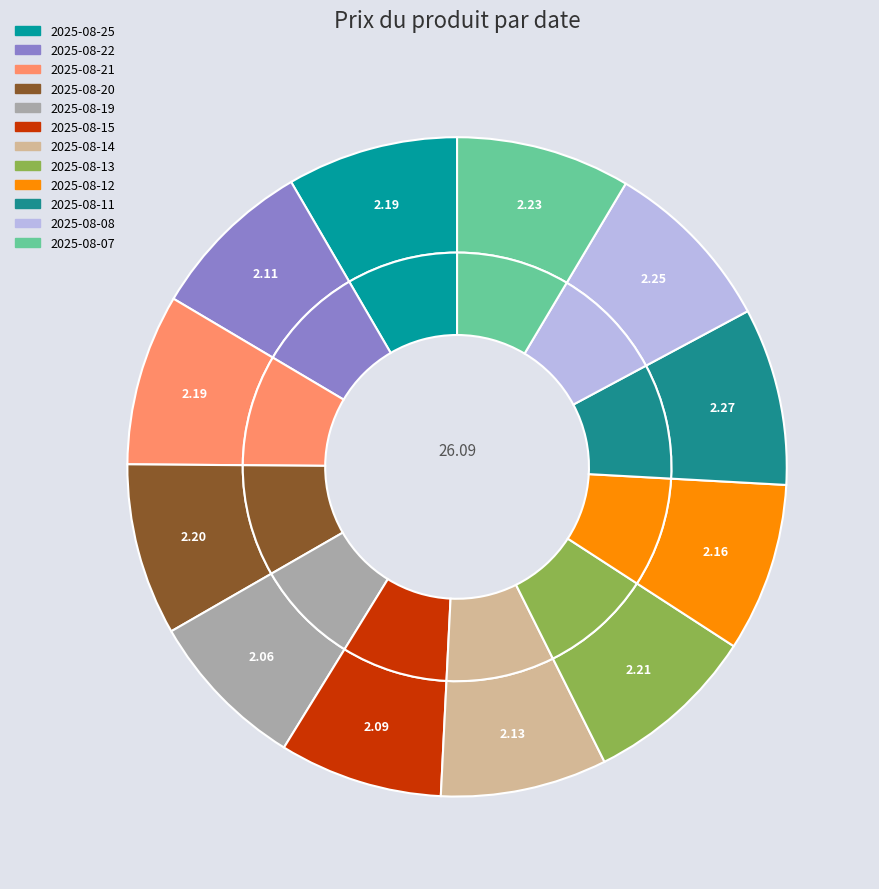

Combined, do 2025-08-14 and 2025-08-13 account for over 50%?

No